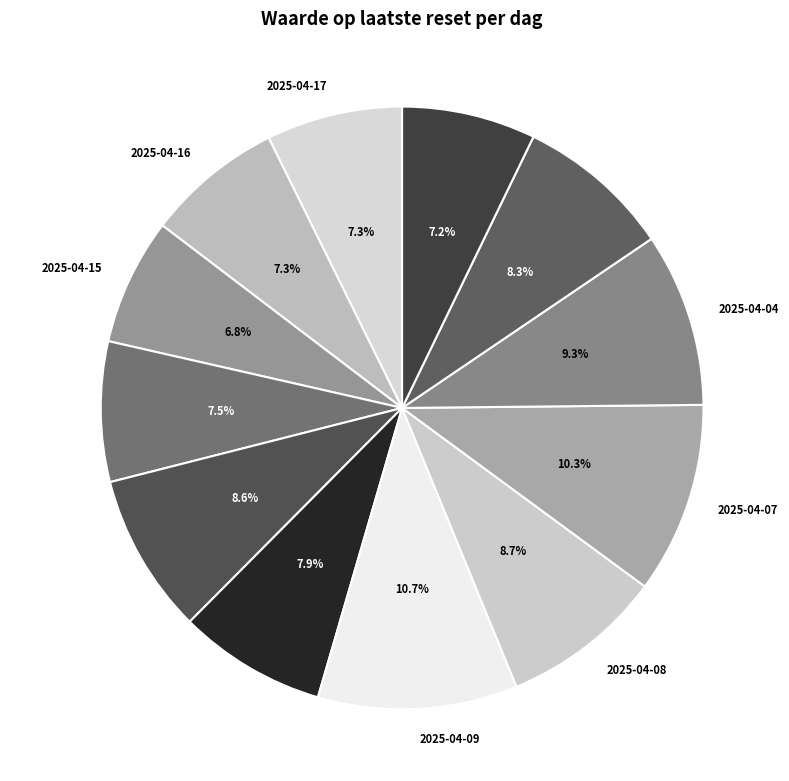

Is the sum of 2025-04-14 and 2025-04-15 greater than half?

No